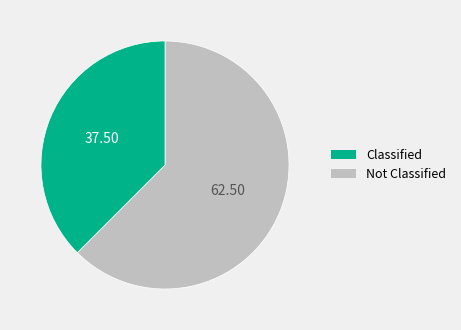

Is there any slice that represents more than half of the pie?

Yes